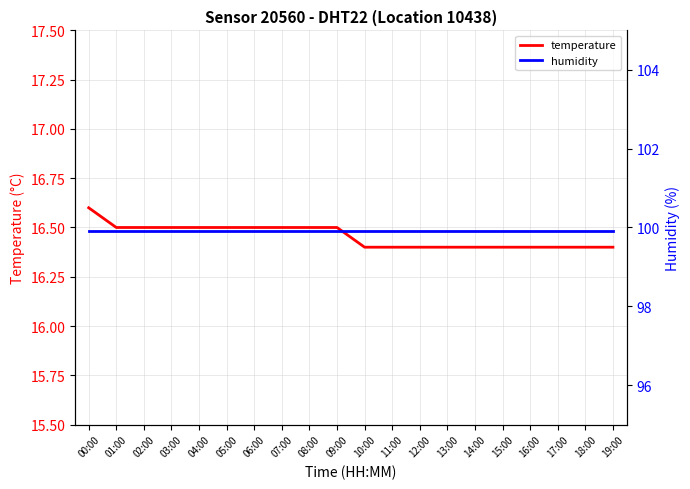

True or false: humidity and temperature intersect in this chart.

False